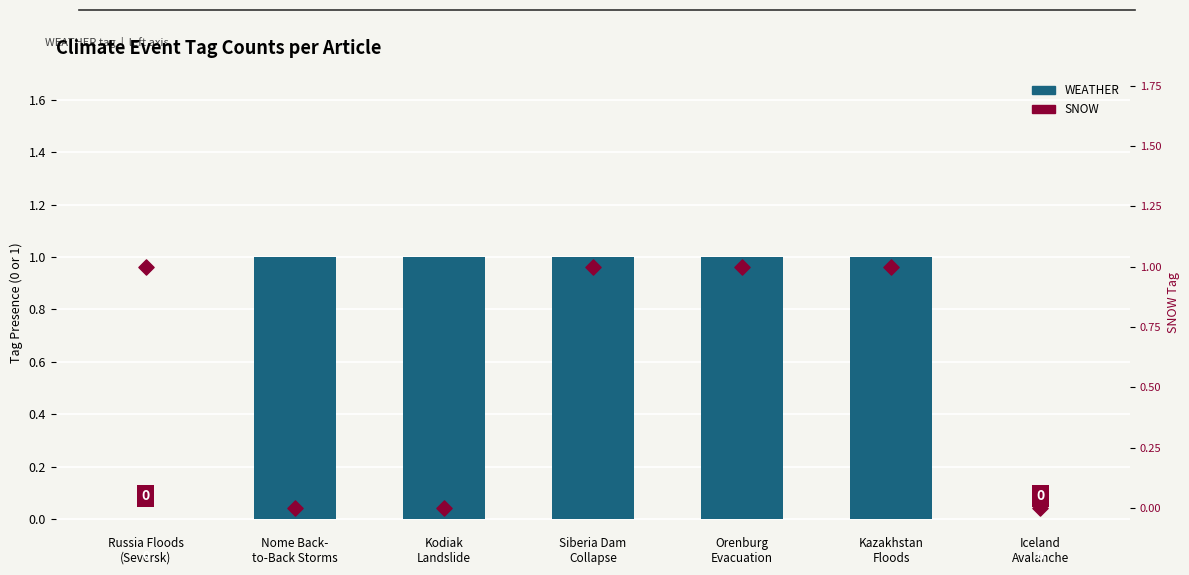

Which series has the largest total across all categories?

WEATHER